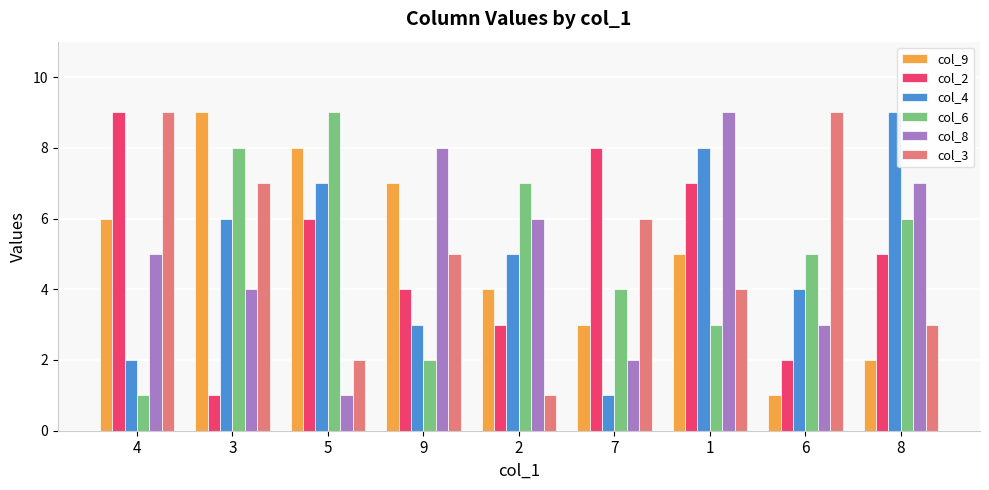

What is the average value of the col_9 series?

5